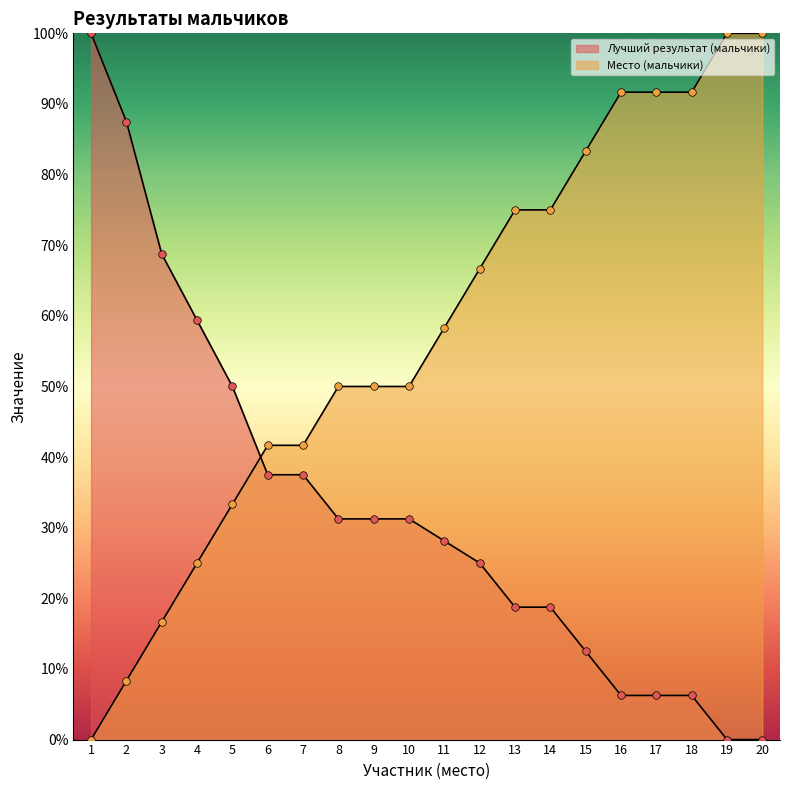

At how many categories does at least one series exceed 42?

18